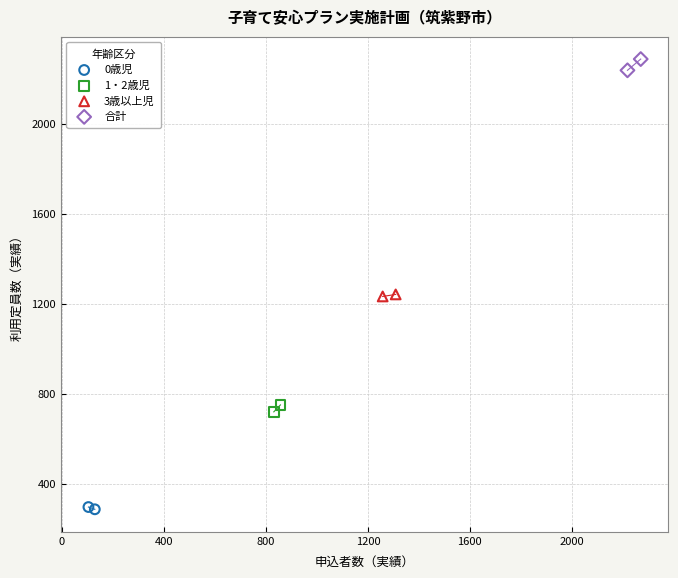

Which series has the widest spread of Y values?

合計